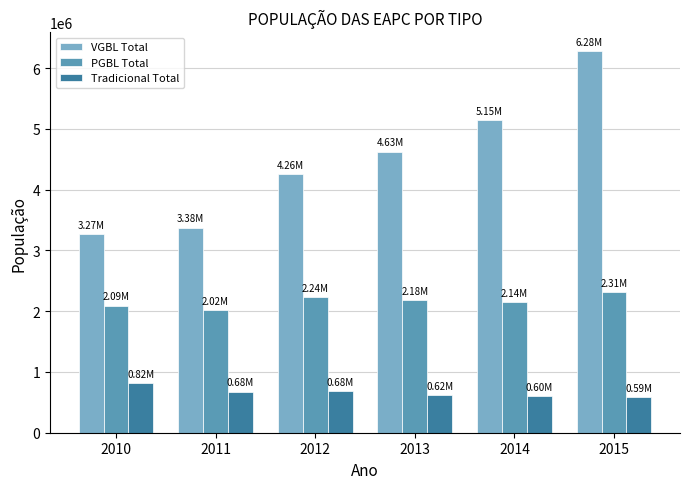

List the labels in order of VGBL Total value, smallest first.

2010, 2011, 2012, 2013, 2014, 2015